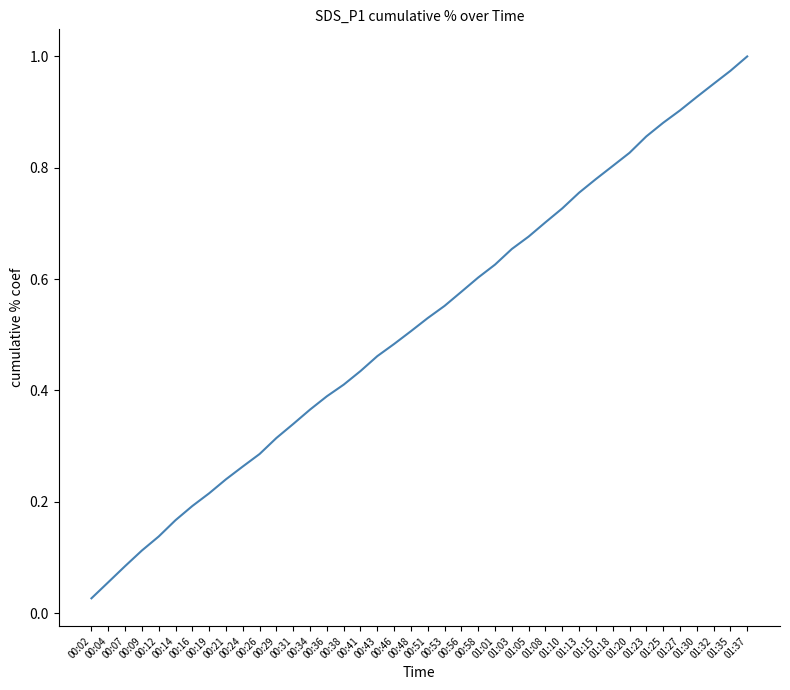

True or false: the data shows 0.5 at 00:46.

True